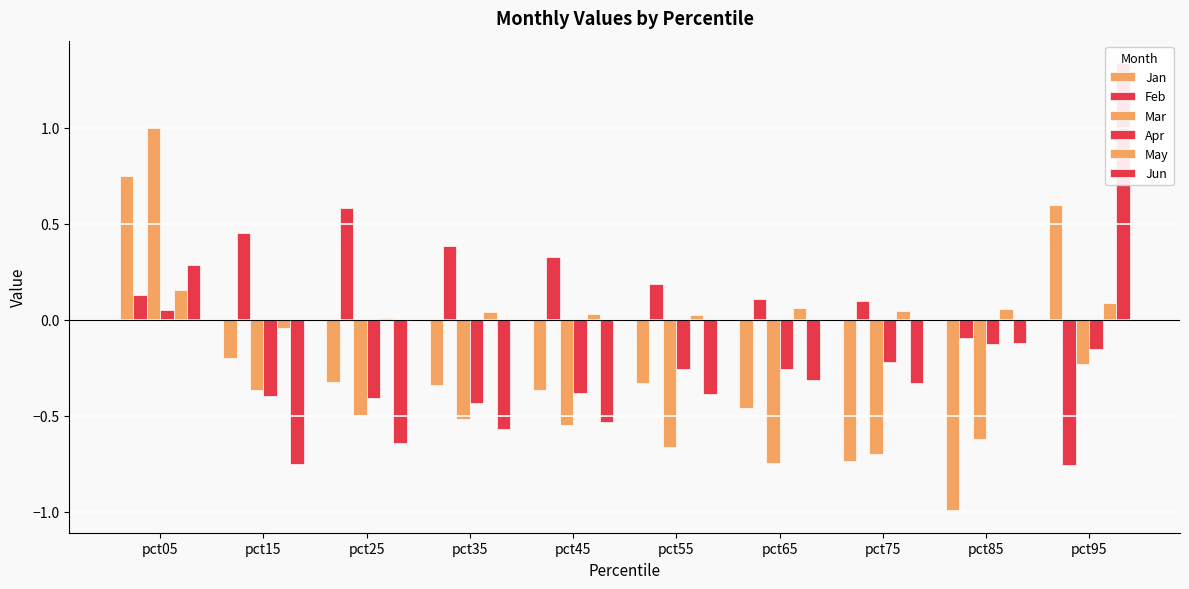

What is the maximum value shown in the chart?

1.3